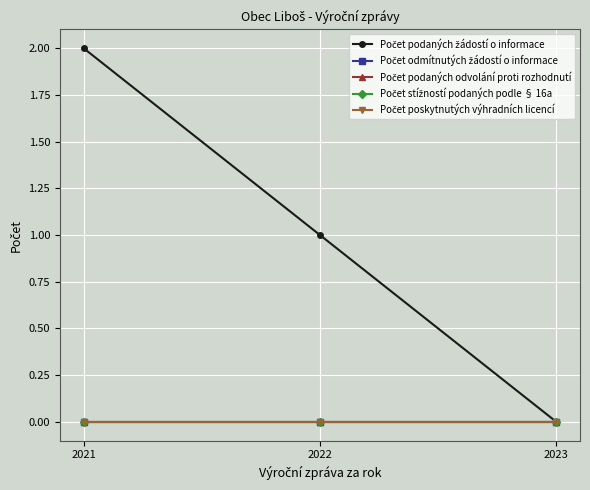

Is this an area chart (filled region under the line)?

No